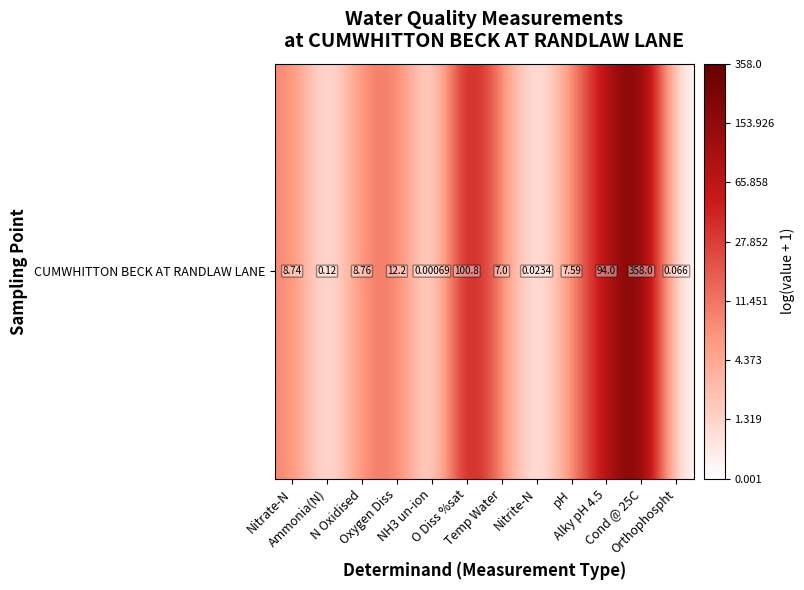

At which category does the chart reach its minimum across all series?

NH3 un-ion